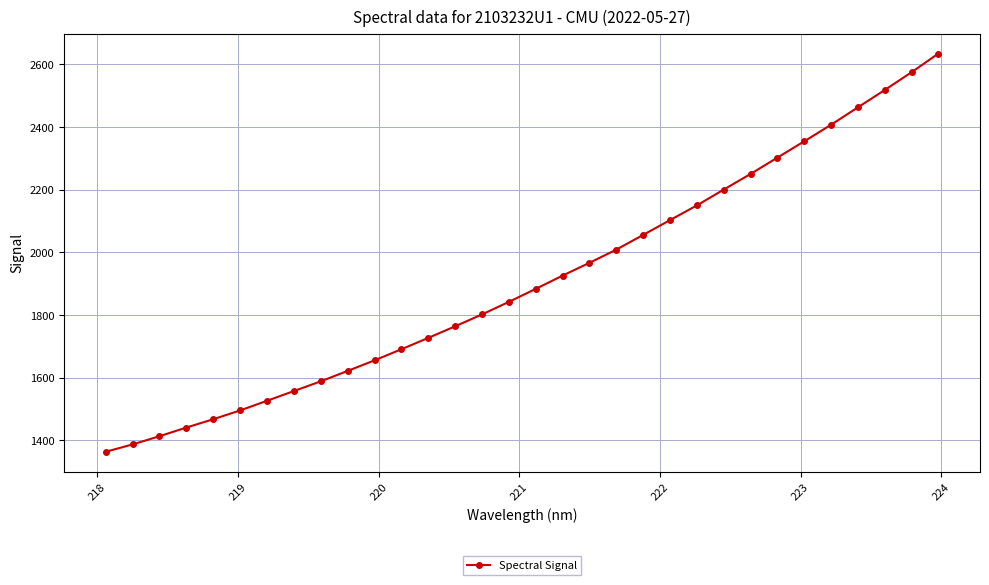

What is the difference between the maximum and minimum values?

1271.1